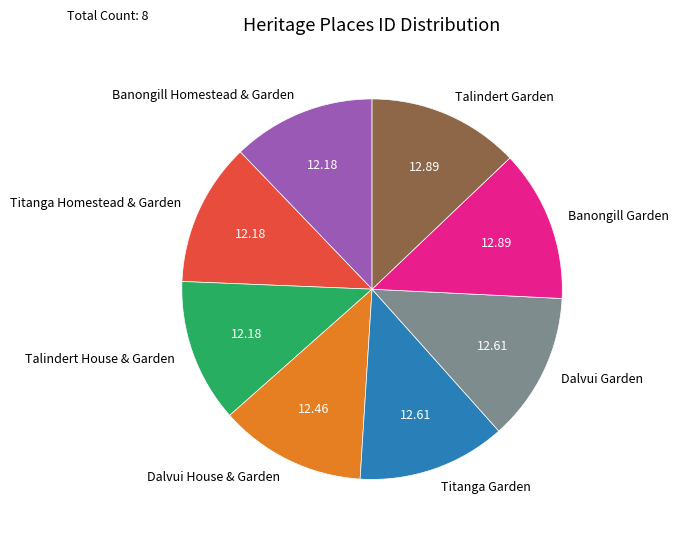

Combined, do Titanga Homestead & Garden and Dalvui Garden account for over 50%?

No